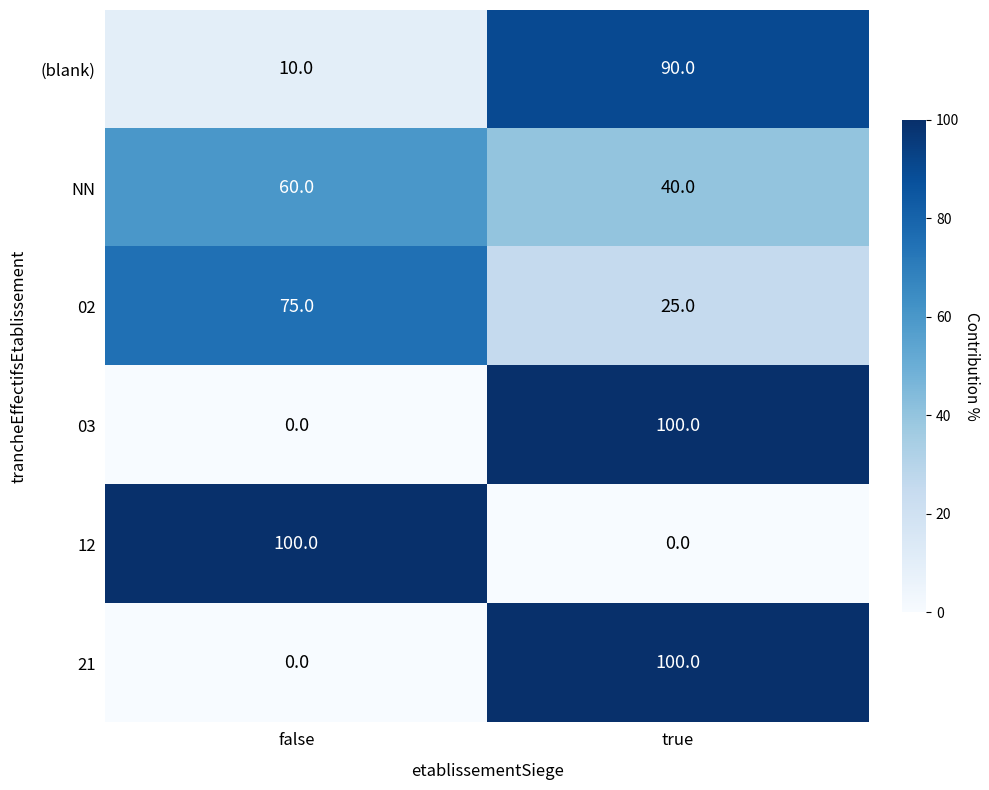

At which label does 12 reach its minimum?

true